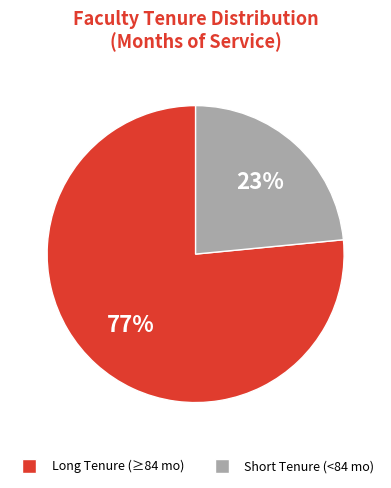

Is there a majority slice in this chart?

Yes